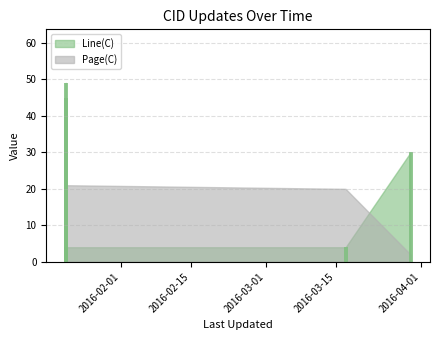

What is the label of the 5th bar from the left?

2016-04-01